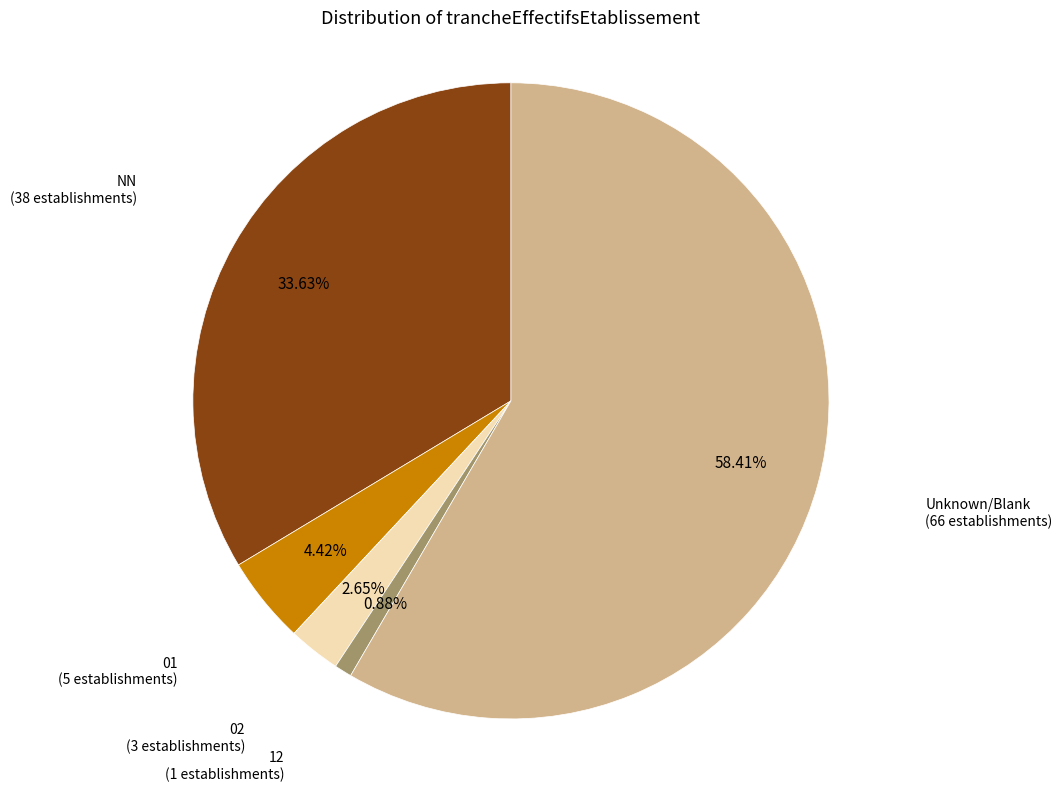

Is there any slice that represents more than half of the pie?

Yes